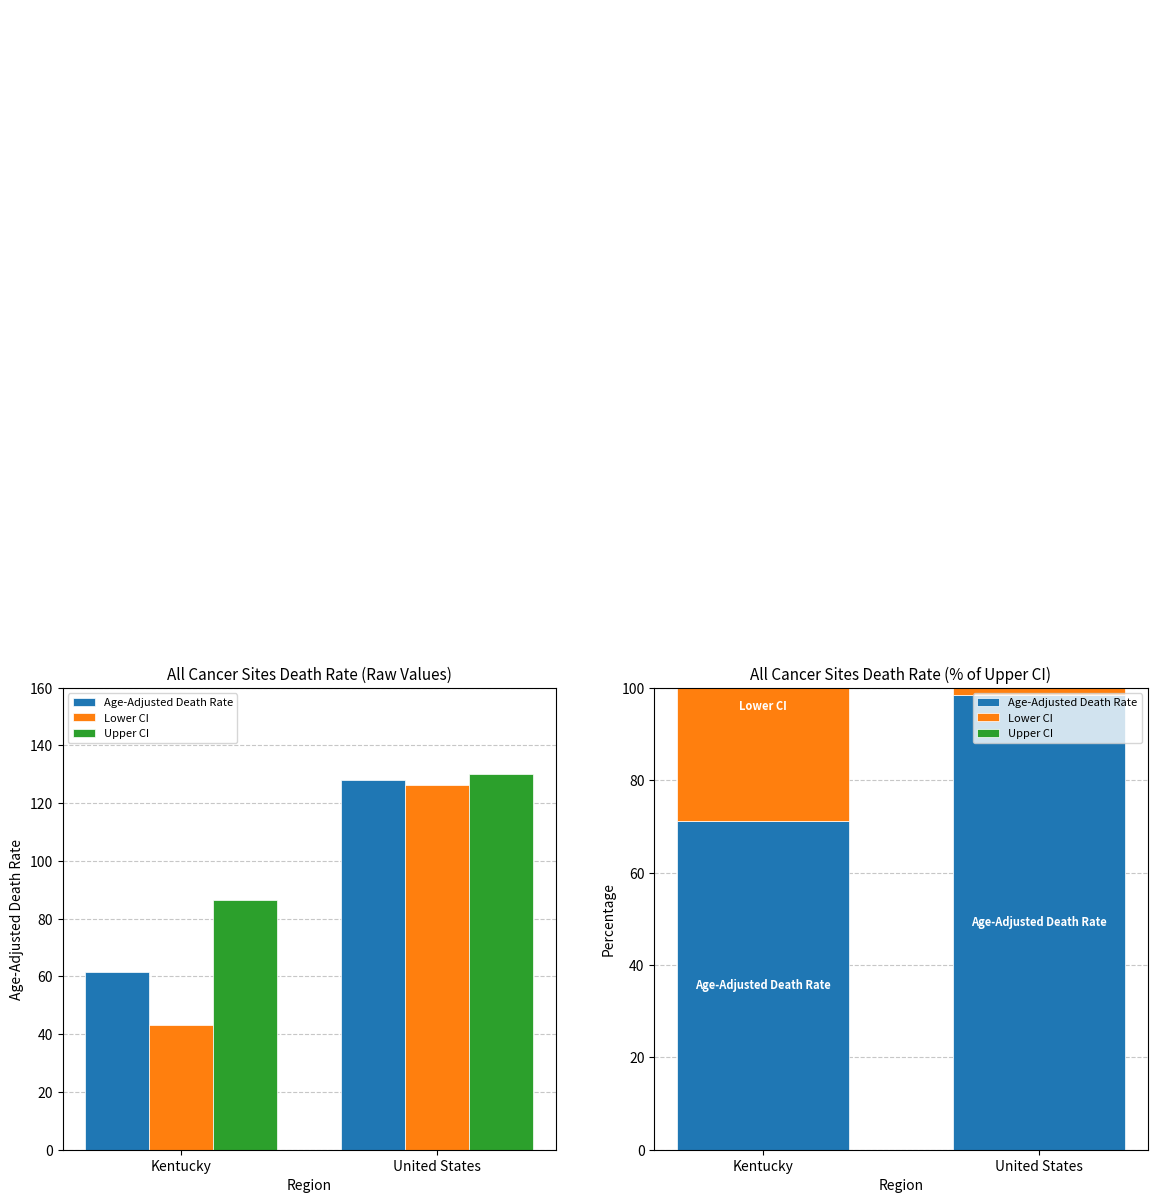

The value of Lower CI at United States is 51.7. True or false?

False